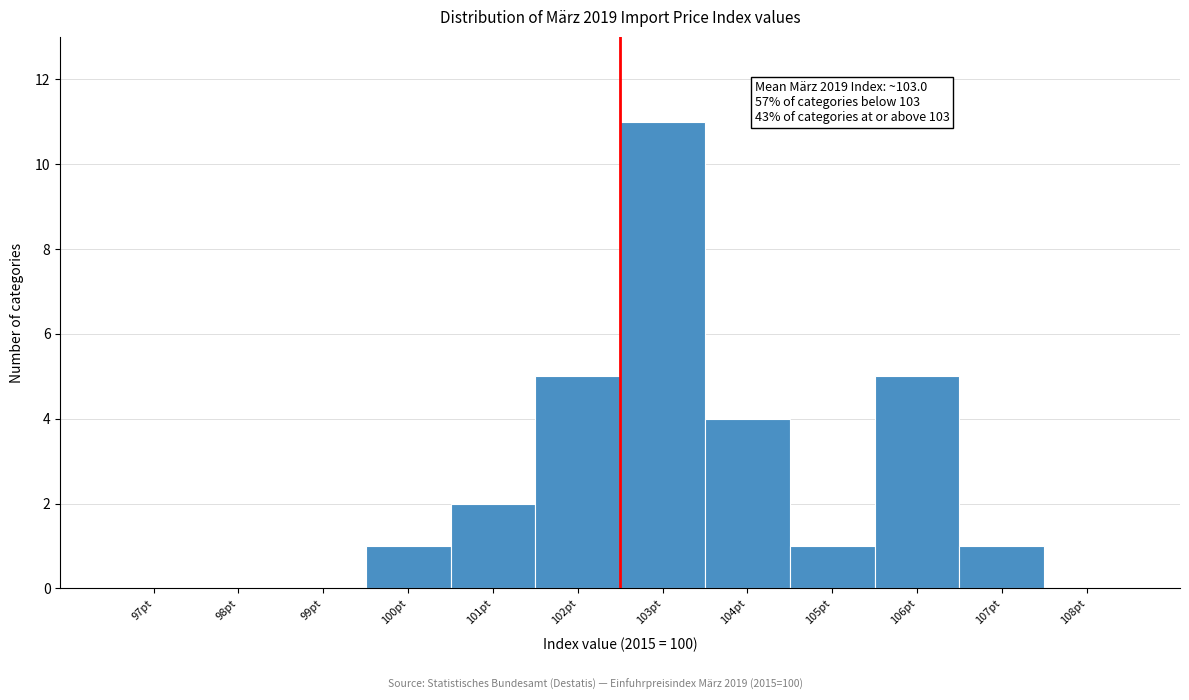

Reading left to right, what are all the values shown in this chart?

97pt=0	98pt=0	99pt=0	100pt=1	101pt=2	102pt=5	103pt=11	104pt=4	105pt=1	106pt=5	107pt=1	108pt=0